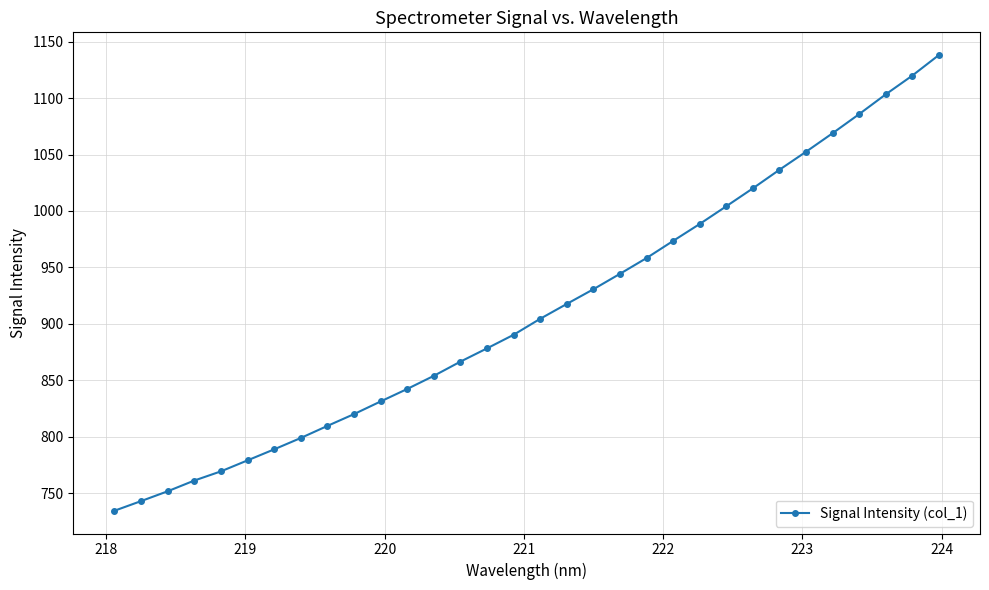

True or false: there are more than 2 points higher than both neighbors.

False